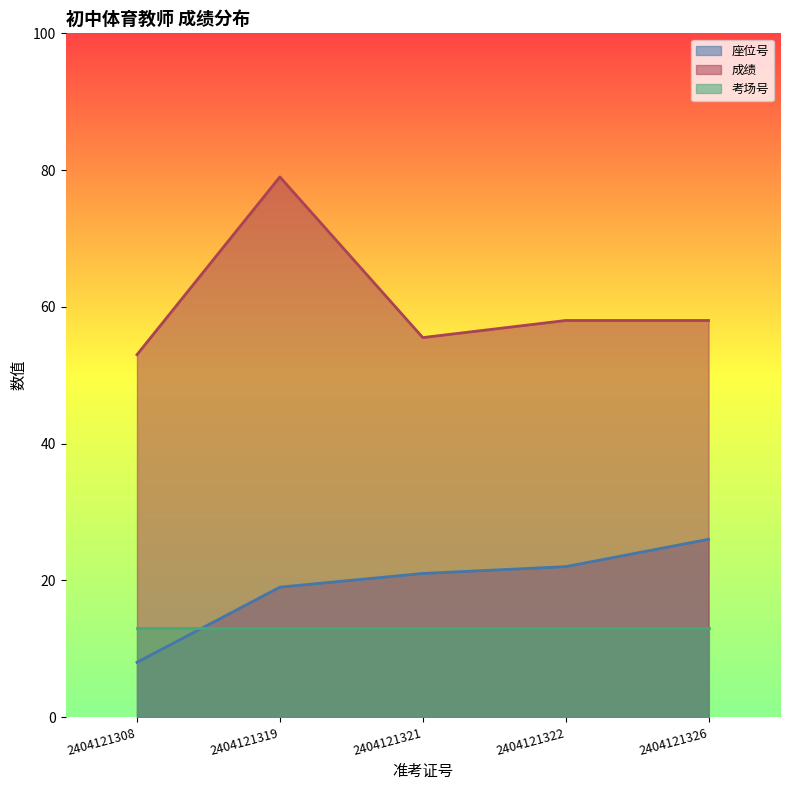

What is the sum of the 成绩 values at 2404121321 and 2404121308?

108.5